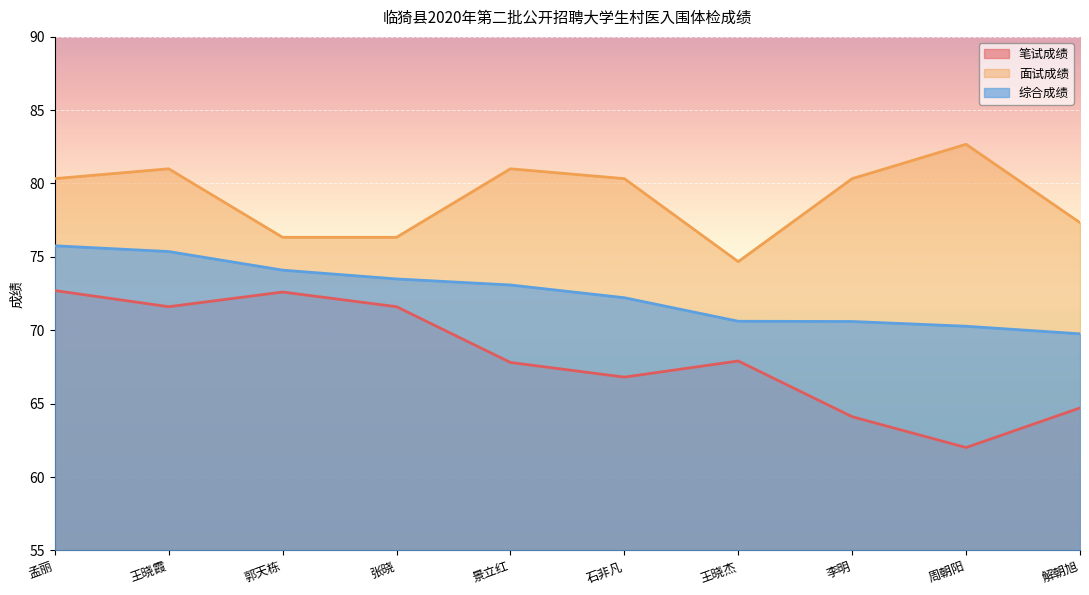

How many data points does each series have?

10